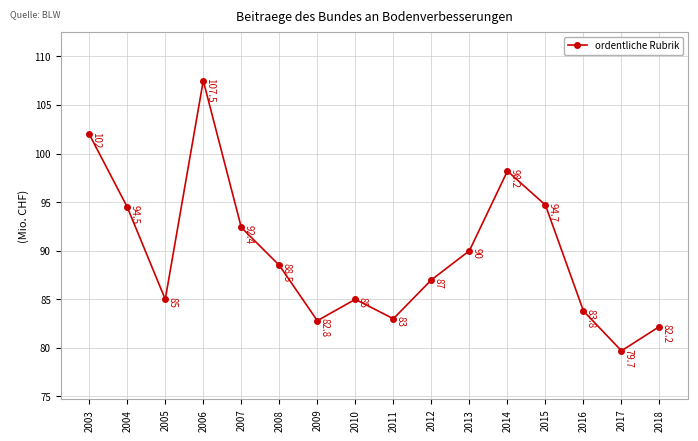

What is the change in value from 2009 to 2011?

+0.2